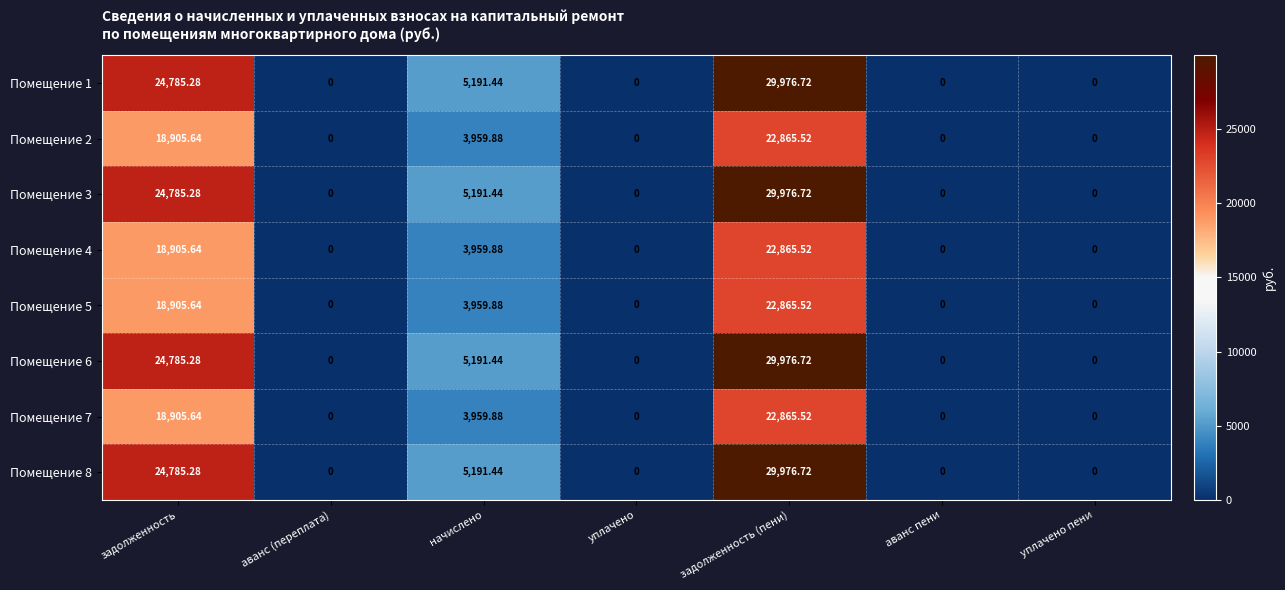

Which label corresponds to the largest value in the chart?

задолженность (пени)